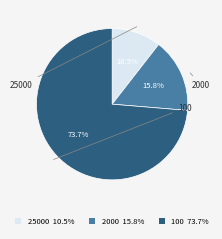

How many segments does this pie chart have?

3